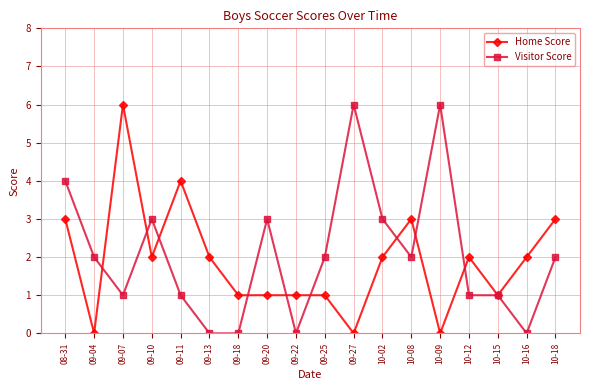

Which series ends up on top after the final intersection of Visitor Score and Home Score?

Home Score